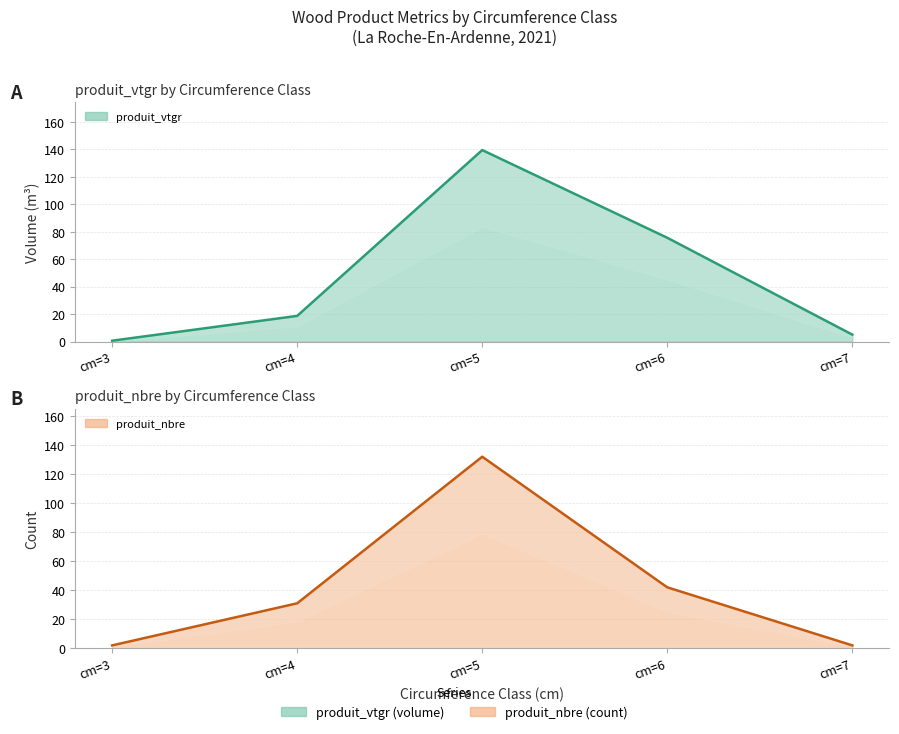

What is the sum of all produit_nbre values?

209.0